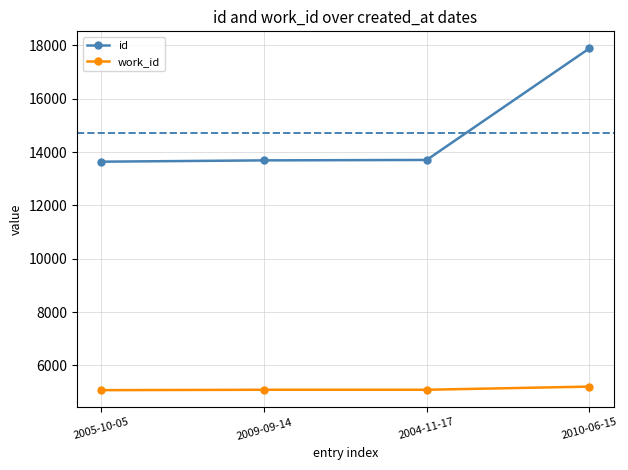

What is the average value of the id series?

14728